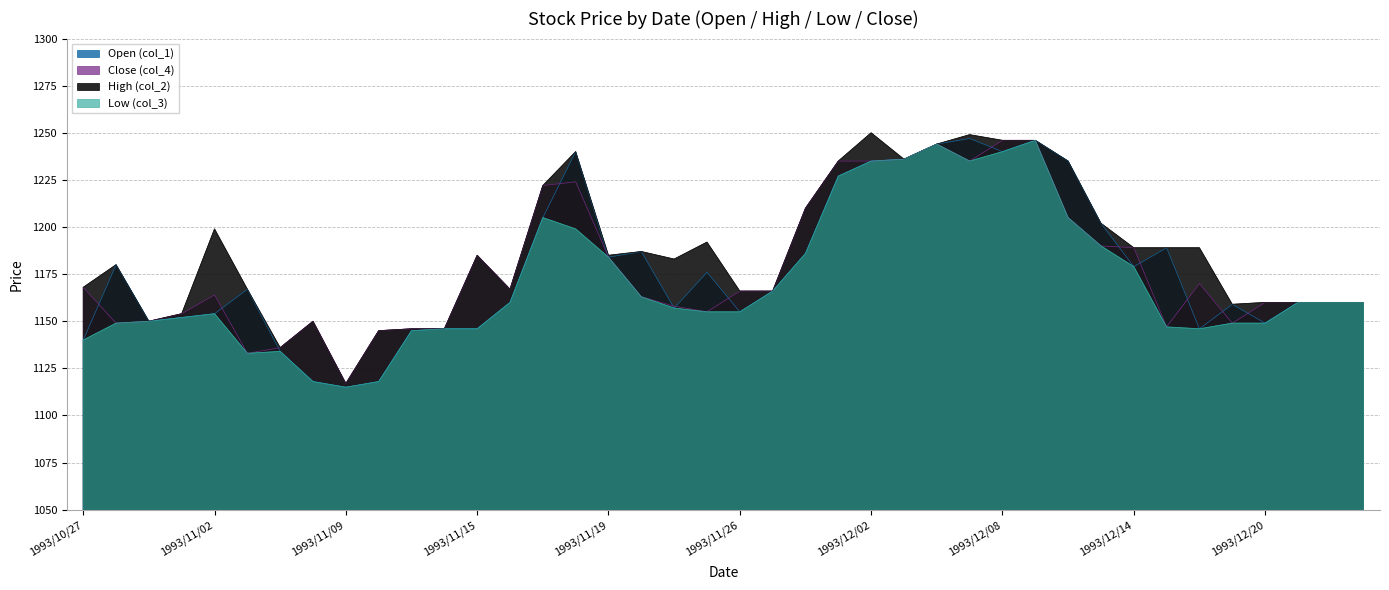

List the series in order of their peak value, highest first.

High (col_2), Open (col_1), Close (col_4), Low (col_3)